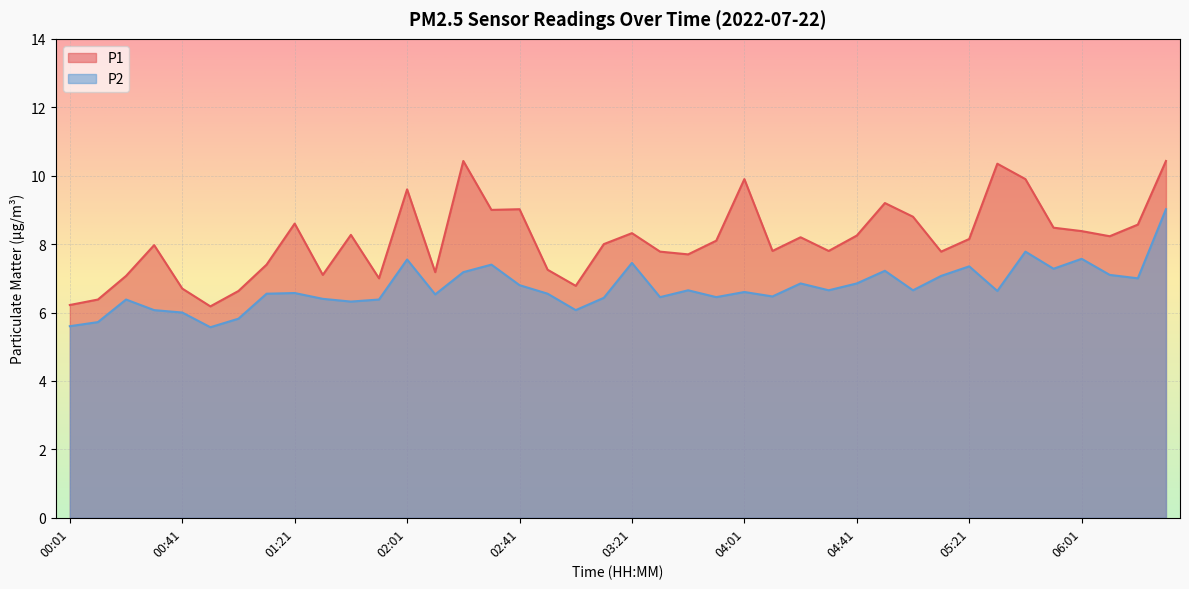

Reading left to right, what are all the values shown in this chart?

P1: 00:01=6.2	00:11=6.4	00:21=7.1	00:31=8.0	00:41=6.7	00:51=6.2	01:01=6.6	01:11=7.4	01:21=8.6	01:31=7.1	01:41=8.3	01:51=7.0	02:01=9.6	02:11=7.2	02:21=10.4	02:31=9.0	02:41=9.0	02:51=7.2	03:01=6.8	03:11=8.0	03:21=8.3	03:31=7.8	03:41=7.7	03:51=8.1	04:01=9.9	04:11=7.8	04:21=8.2	04:31=7.8	04:41=8.2	04:51=9.2	05:01=8.8	05:11=7.8	05:21=8.2	05:31=10.3	05:41=9.9	05:51=8.5	06:01=8.4	06:11=8.2	06:21=8.6	06:31=10.4
P2: 00:01=5.6	00:11=5.7	00:21=6.4	00:31=6.1	00:41=6.0	00:51=5.6	01:01=5.8	01:11=6.5	01:21=6.6	01:31=6.4	01:41=6.3	01:51=6.4	02:01=7.5	02:11=6.5	02:21=7.2	02:31=7.4	02:41=6.8	02:51=6.5	03:01=6.1	03:11=6.4	03:21=7.5	03:31=6.5	03:41=6.7	03:51=6.5	04:01=6.6	04:11=6.5	04:21=6.8	04:31=6.7	04:41=6.8	04:51=7.2	05:01=6.7	05:11=7.1	05:21=7.3	05:31=6.6	05:41=7.8	05:51=7.3	06:01=7.6	06:11=7.1	06:21=7.0	06:31=9.0